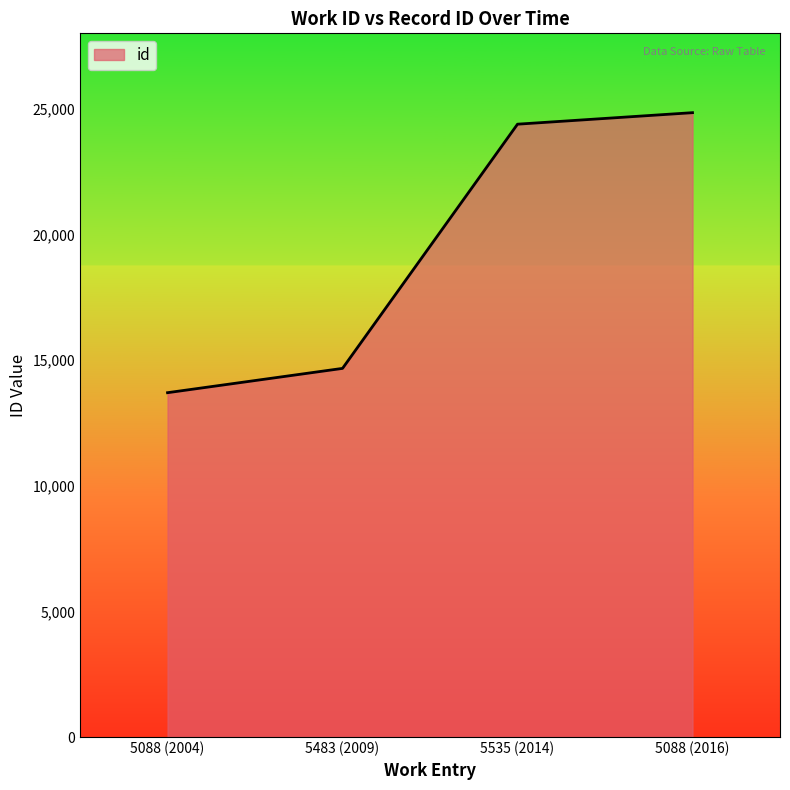

The chart shows a value of 24385 at 5535 (2014). True or false?

True